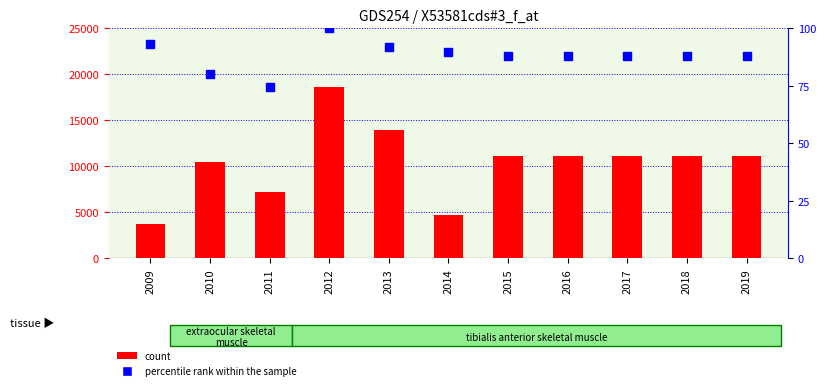

At how many categories does at least one series exceed 2188?

11